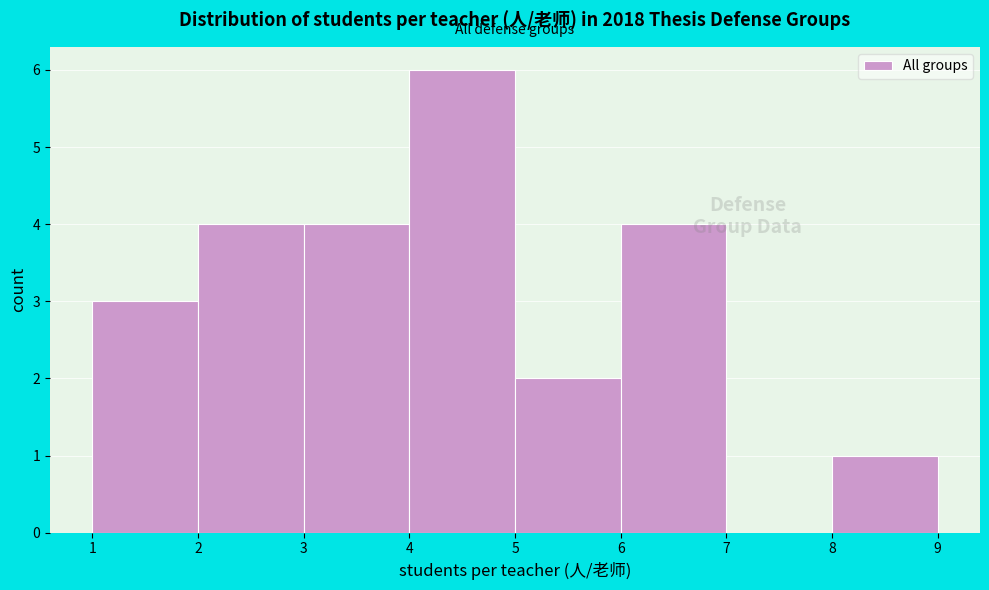

Over which range of the x-axis is the bar tallest?

4 to 5